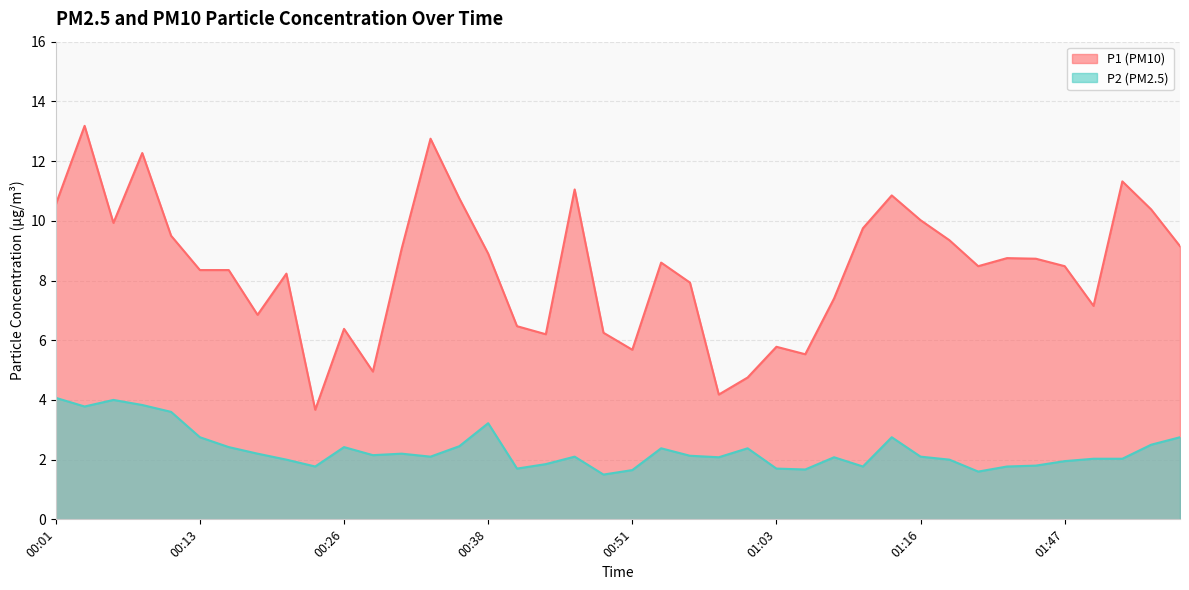

How many interior local peaks does the P1 series have?

11